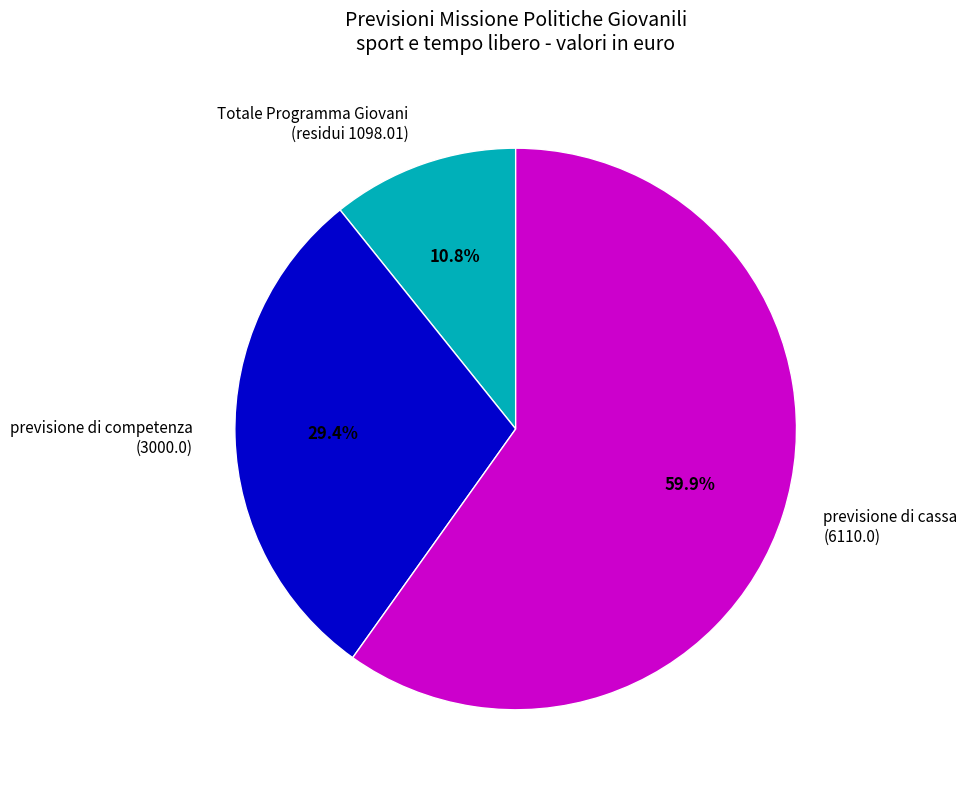

How many slices are in this pie chart?

3